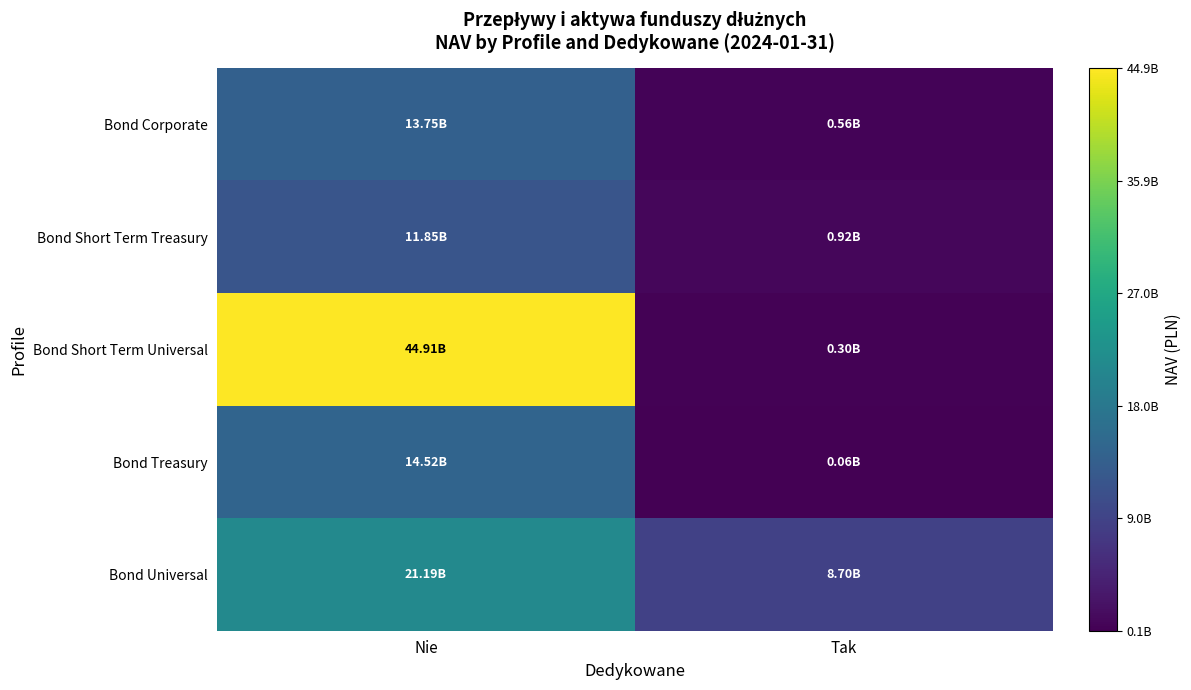

How many data points does each series have?

2